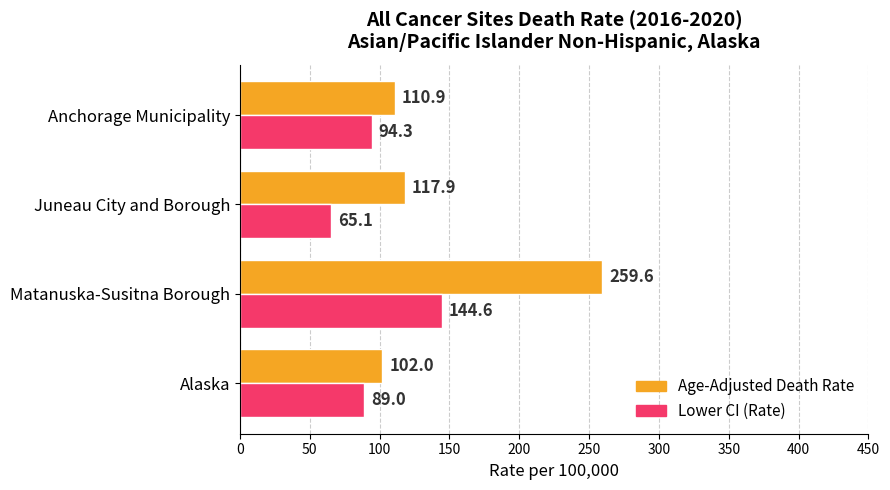

What are all the series names shown in the legend?

Age-Adjusted Death Rate, Lower CI (Rate)